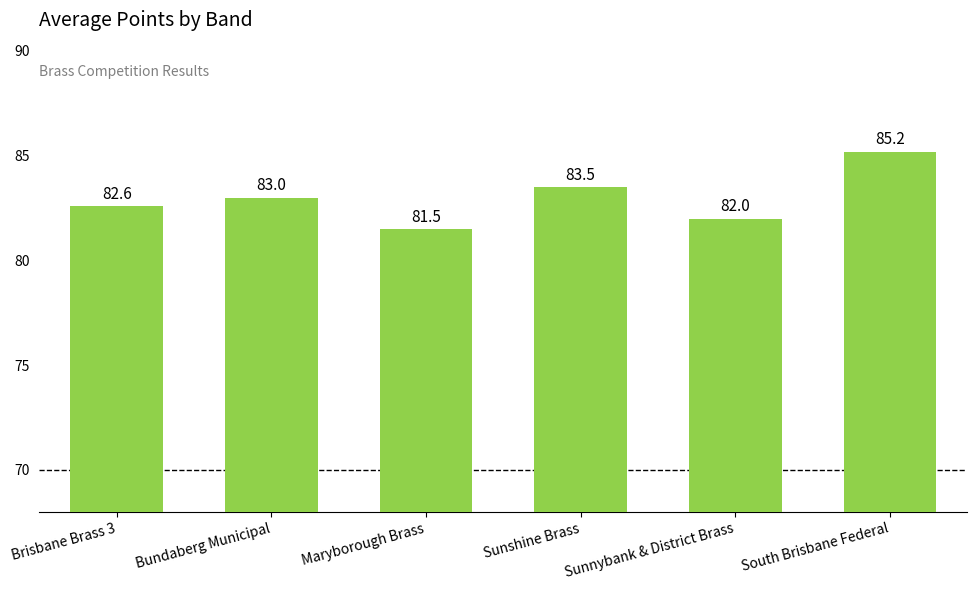

Which has a higher value, Sunshine Brass or Brisbane Brass 3?

Sunshine Brass